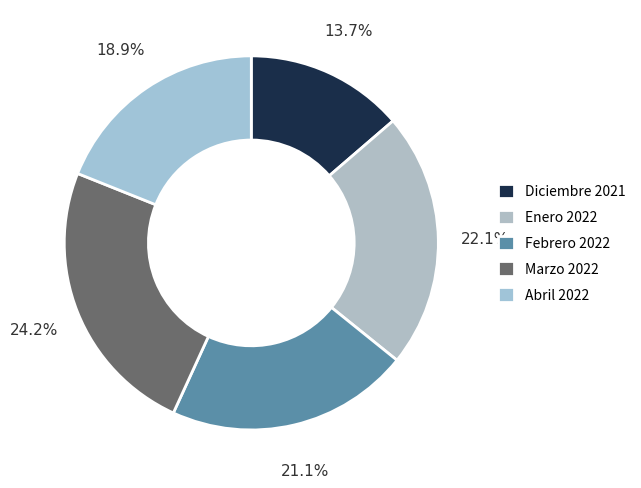

Combined, what portion of the pie is Diciembre 2021 and Febrero 2022?

34.7%